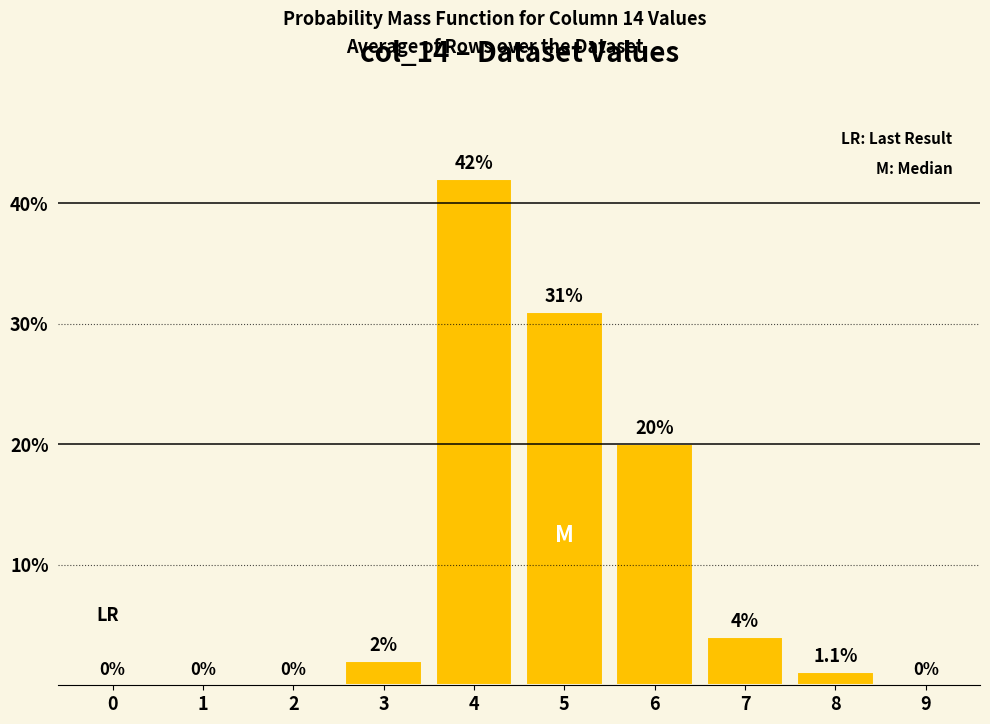

Reading right to left, extract all data points from this chart.

9=0.0	8=1.1	7=4.0	6=20.0	5=31.0	4=42.0	3=2.0	2=0.0	1=0.0	0=0.0